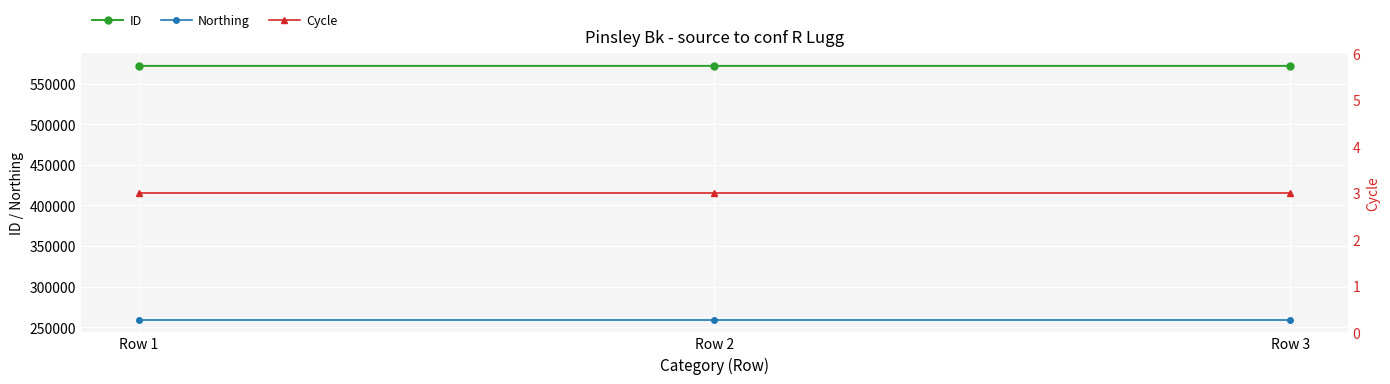

List the series in order of their overall mean, lowest first.

Cycle, Northing, ID